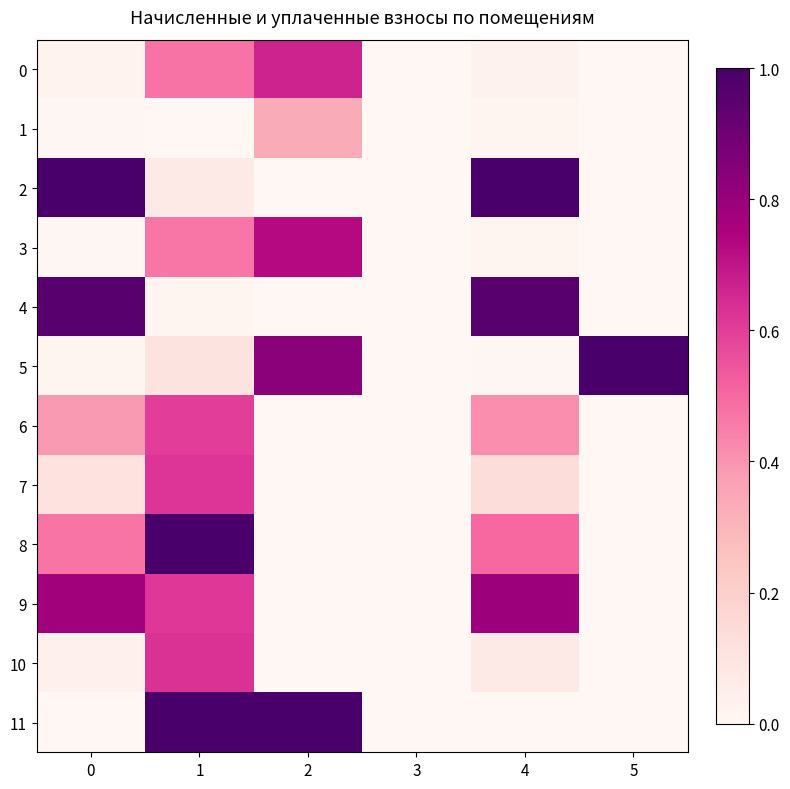

Reading left to right, what are all the values shown in this chart?

0: 0=0.0	1=0.5	2=0.7	3=0.0	4=0.0	5=0.0
1: 0=0.0	1=0.0	2=0.3	3=0.0	4=0.0	5=0.0
2: 0=1.0	1=0.1	2=0.0	3=0.0	4=1.0	5=0.0
3: 0=0.0	1=0.5	2=0.7	3=0.0	4=0.0	5=0.0
4: 0=1.0	1=0.0	2=0.0	3=0.0	4=1.0	5=0.0
5: 0=0.0	1=0.1	2=0.8	3=0.0	4=0.0	5=1.0
6: 0=0.4	1=0.6	2=0.0	3=0.0	4=0.4	5=0.0
7: 0=0.1	1=0.6	2=0.0	3=0.0	4=0.1	5=0.0
8: 0=0.5	1=1.0	2=0.0	3=0.0	4=0.5	5=0.0
9: 0=0.8	1=0.6	2=0.0	3=0.0	4=0.8	5=0.0
10: 0=0.0	1=0.6	2=0.0	3=0.0	4=0.1	5=0.0
11: 0=0.0	1=1.0	2=1.0	3=0.0	4=0.0	5=0.0